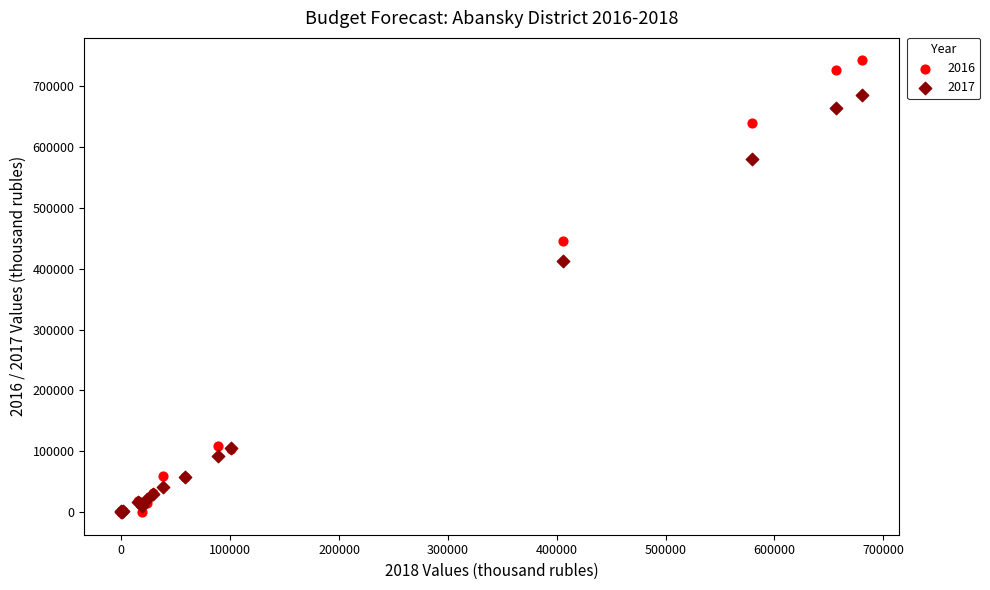

Across all series, what Y value is closest to 371167?

412233.1